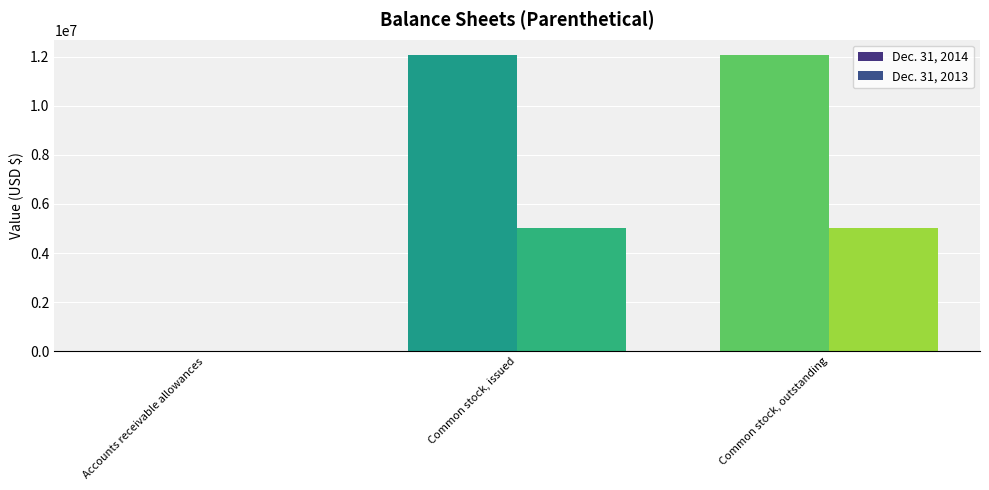

Reading right to left, what are all the values shown in this chart?

Dec. 31, 2014: Common stock, outstanding=12084859	Common stock, issued=12084859	Accounts receivable allowances=0
Dec. 31, 2013: Common stock, outstanding=5031336	Common stock, issued=5031336	Accounts receivable allowances=1100